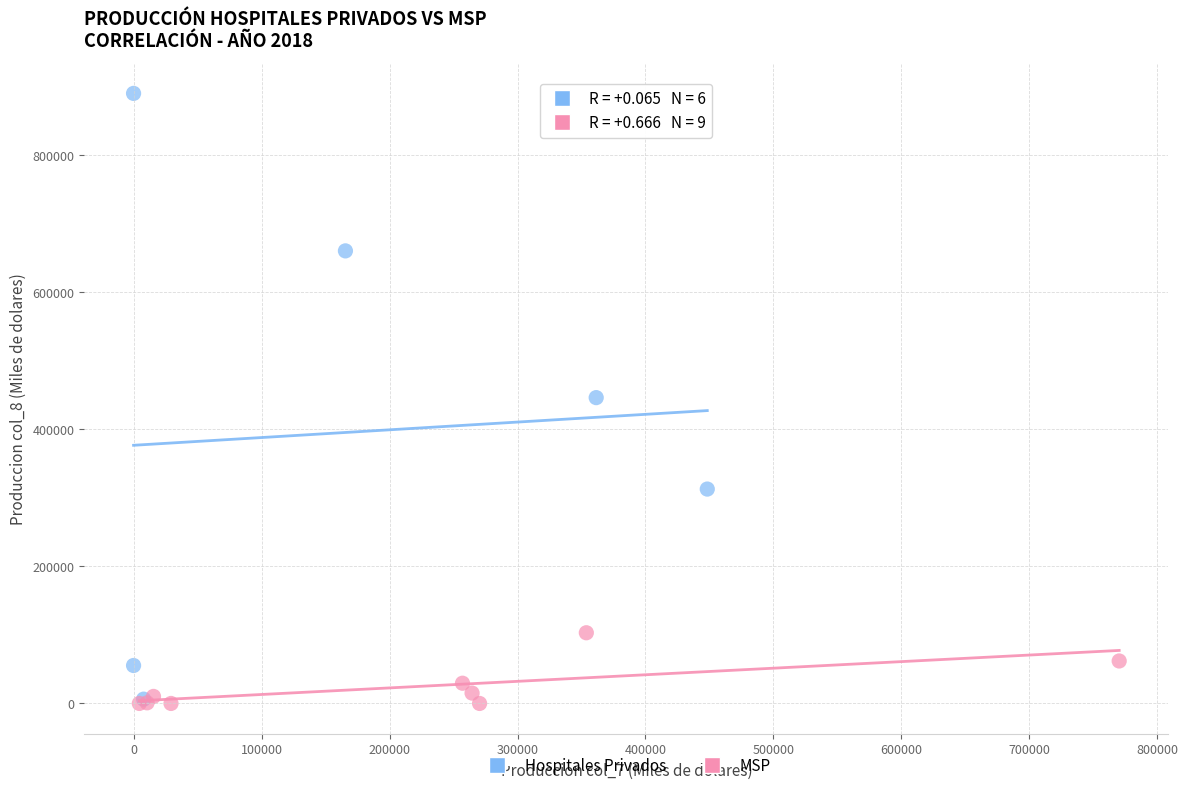

Which series contains the highest Y value?

Hospitales Privados